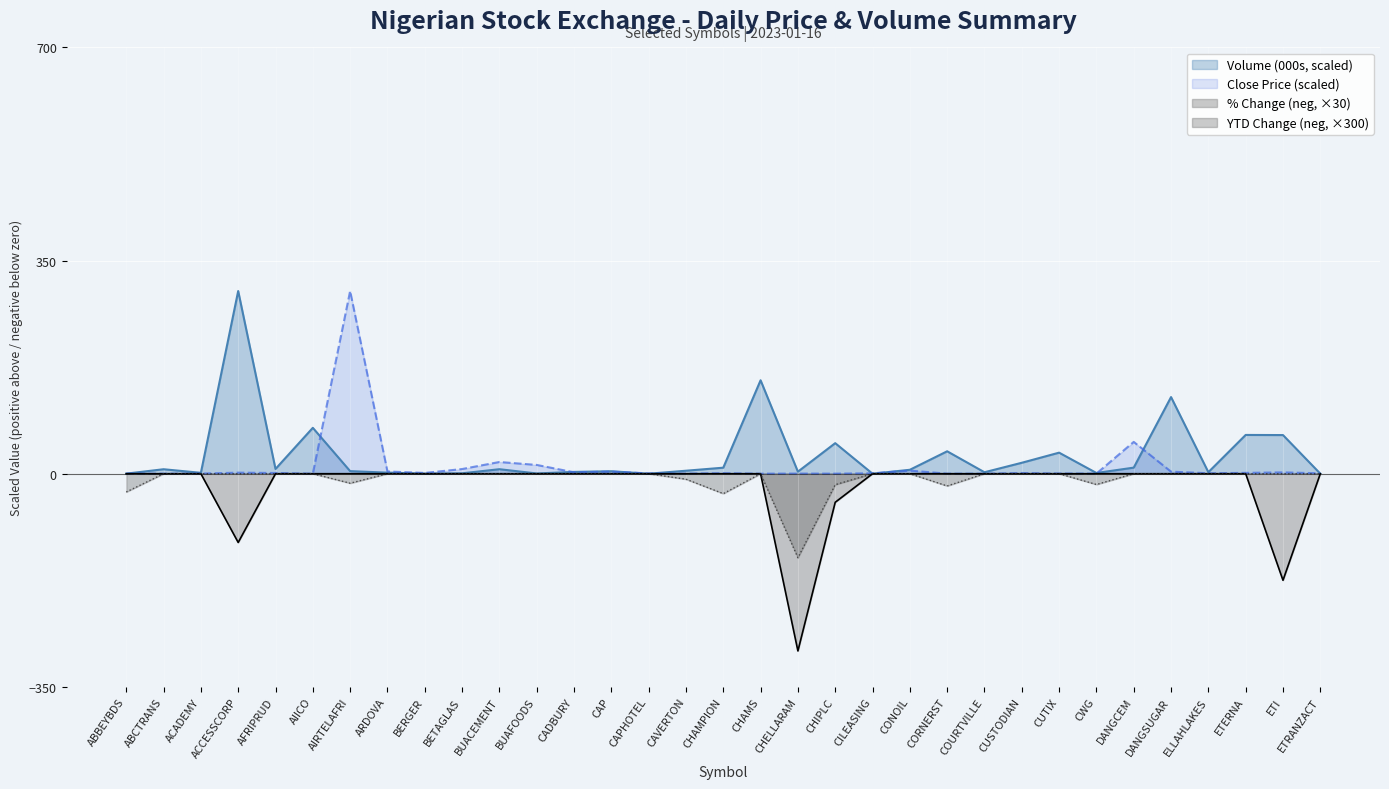

Read the Close Price value at CORNERST.

0.1